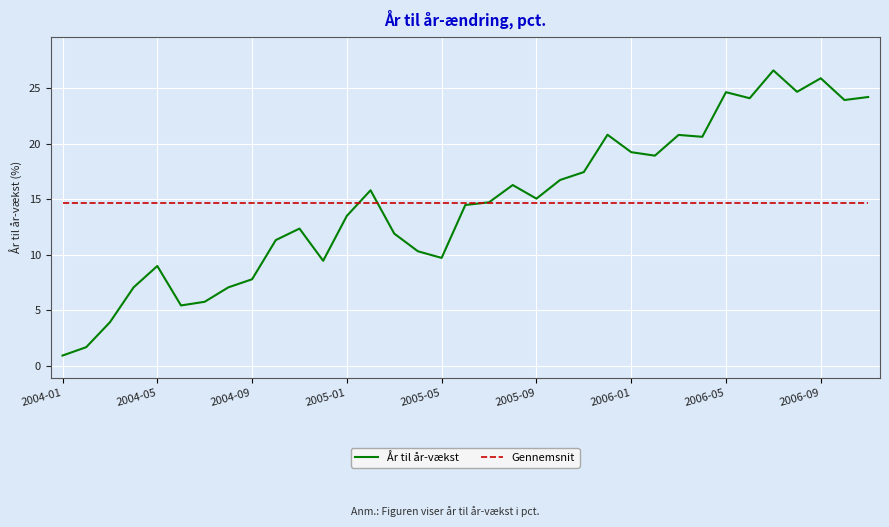

Rank the series by their maximum value, from lowest to highest.

Gennemsnit, År til år-vækst